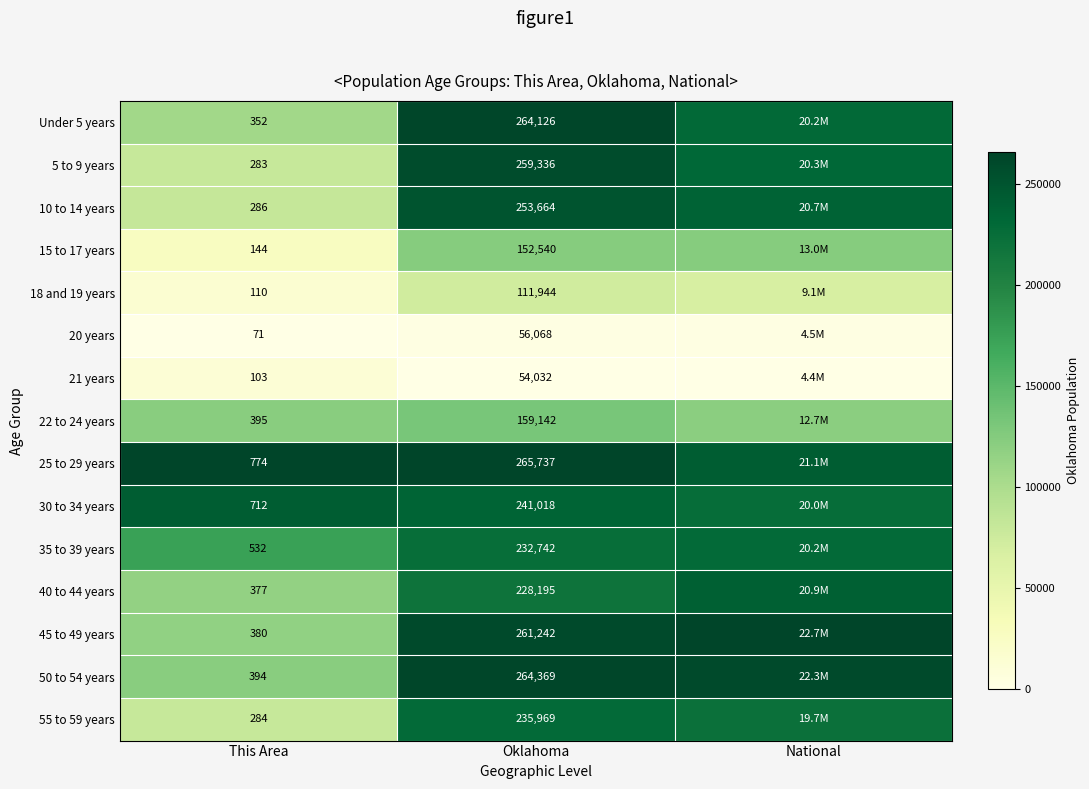

Is the value of 25 to 29 years at This Area greater than the value of 35 to 39 years at This Area?

Yes